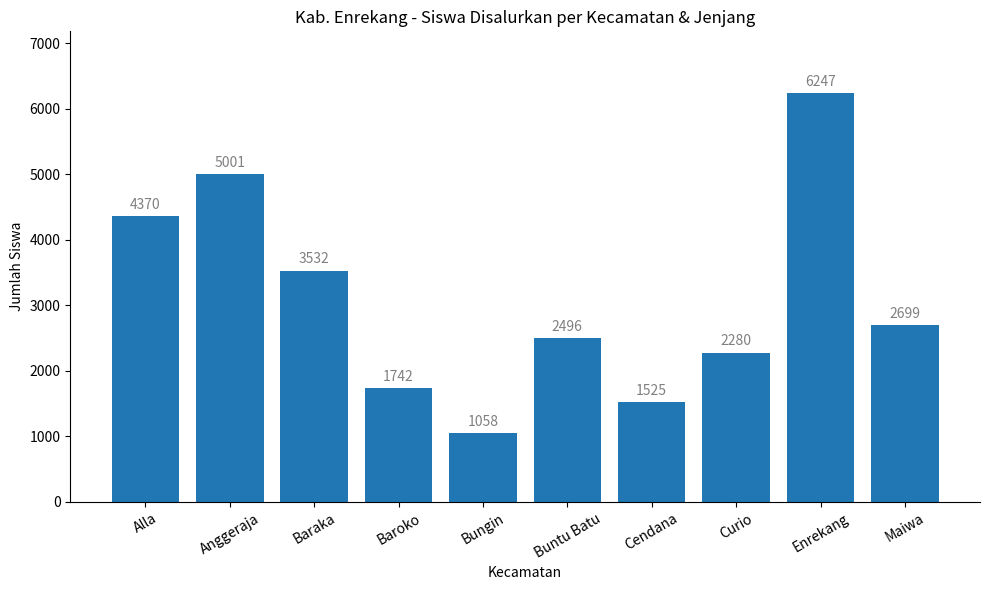

How many categories are shown in the chart?

10